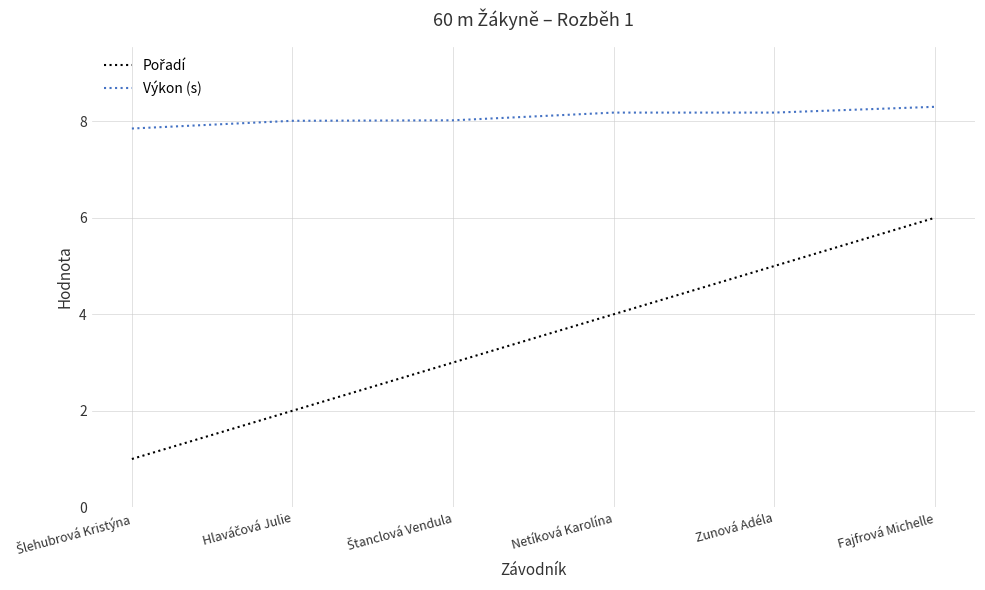

What is the smallest value displayed?

1.0